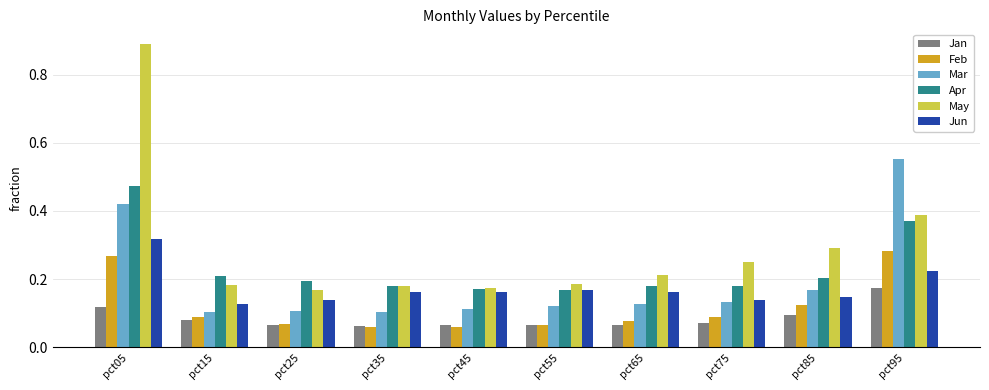

Is it true that Jun equals 0.1 at pct15?

True